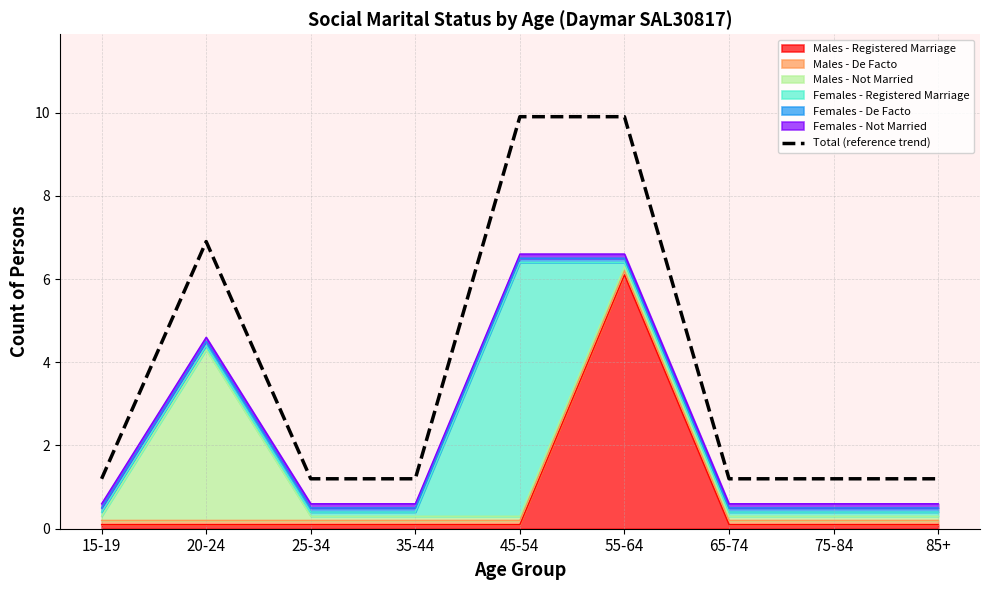

Reading right to left, list all the values displayed in this chart.

1.2	1.2	1.2	9.9	9.9	1.2	1.2	6.9	1.2